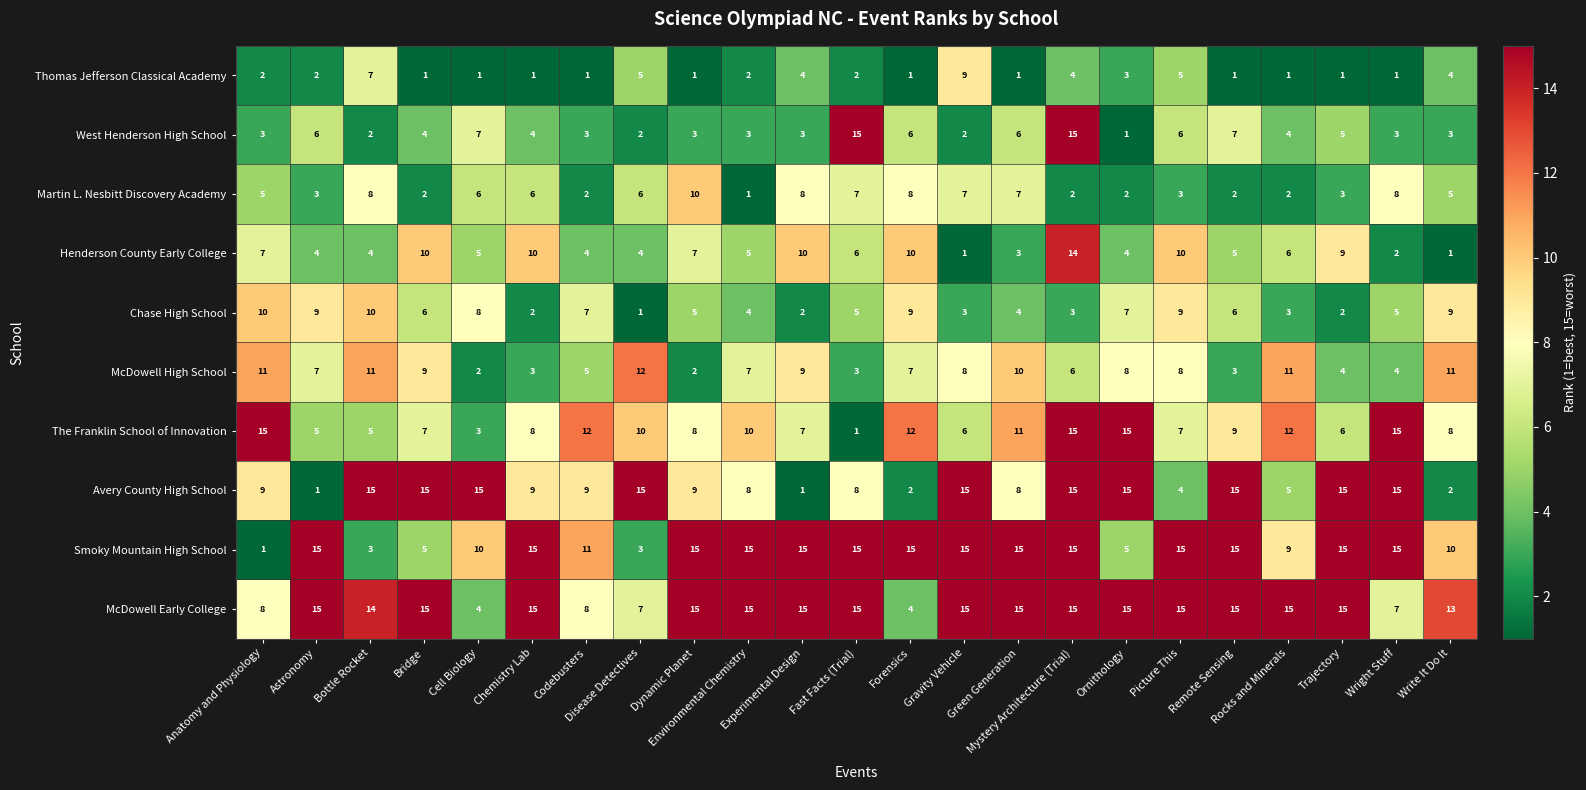

What is the maximum value for Martin L. Nesbitt Discovery Academy?

10